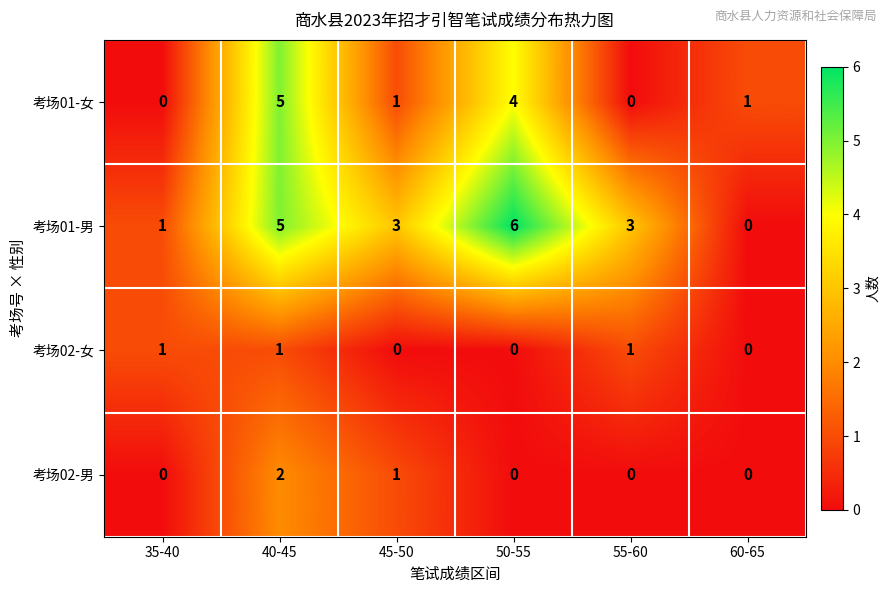

Which series has the widest spread of values?

考场01-男